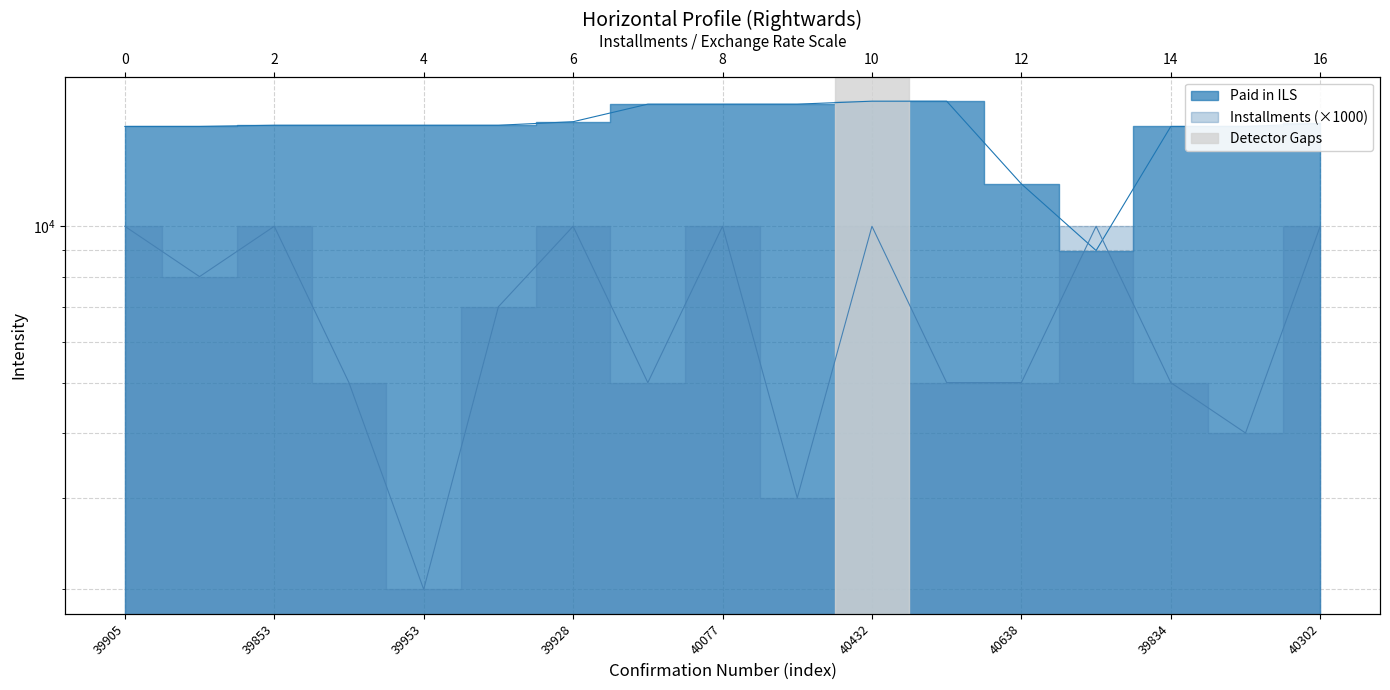

At which category is the sum across all series the highest?

40432